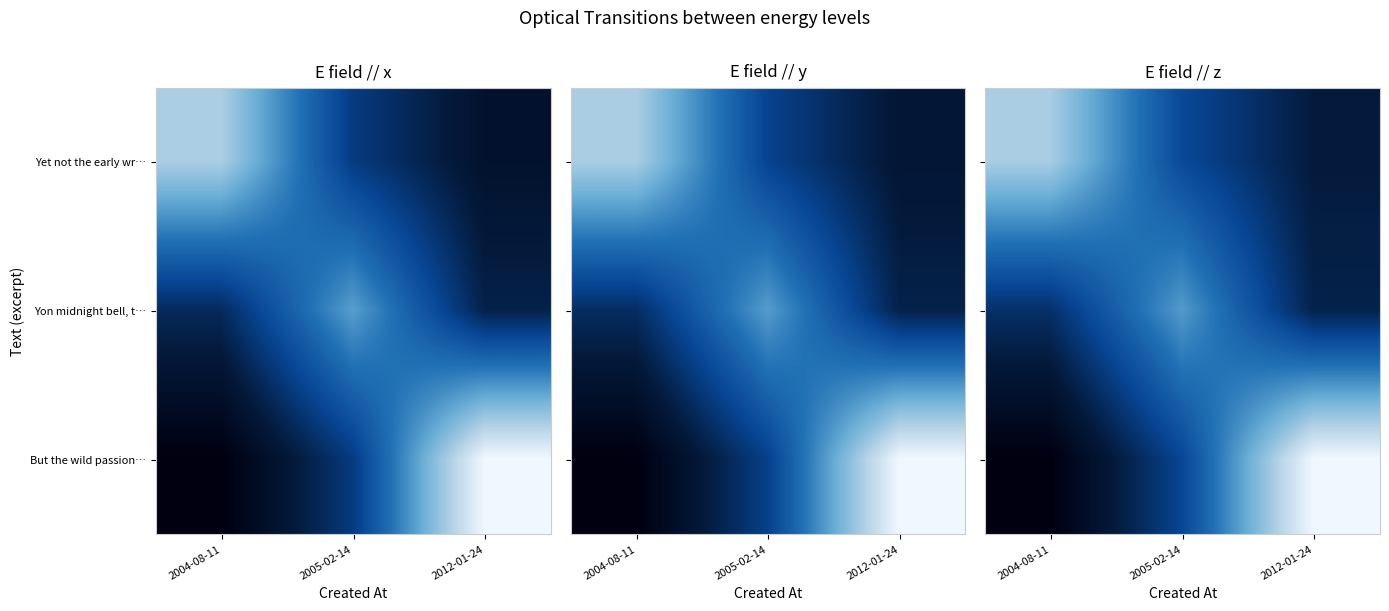

The value of But the wild passion… at 2004-08-11 is 0.0. True or false?

False